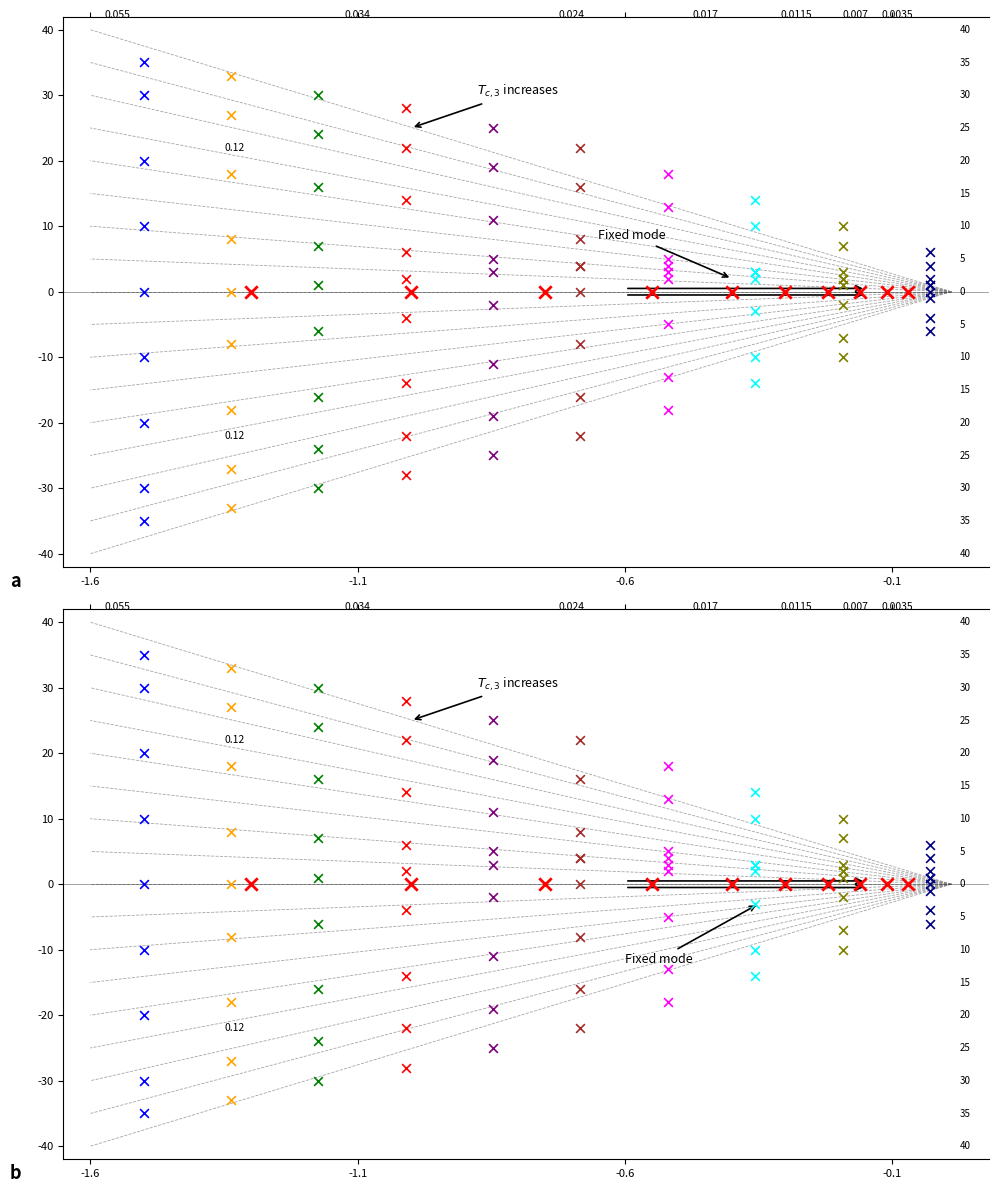

At how many categories does at least one series exceed 7?

4